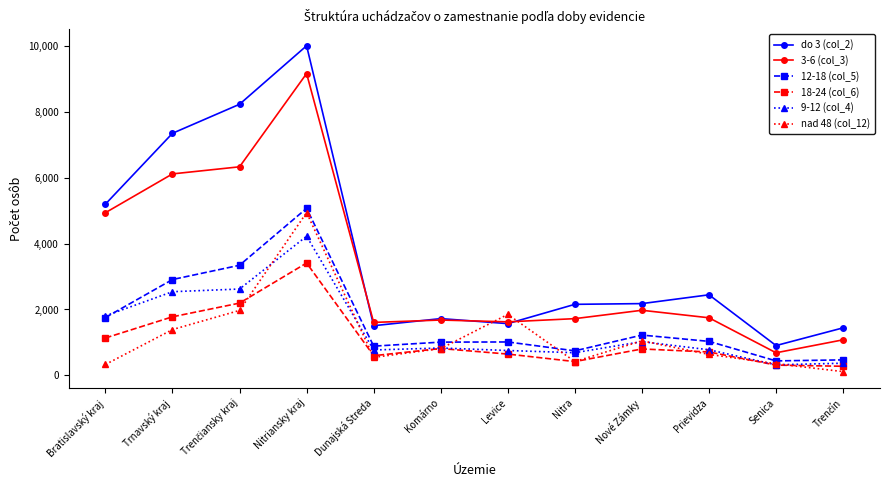

True or false: 12-18 (col_5) has more than 0 interior local peaks.

True